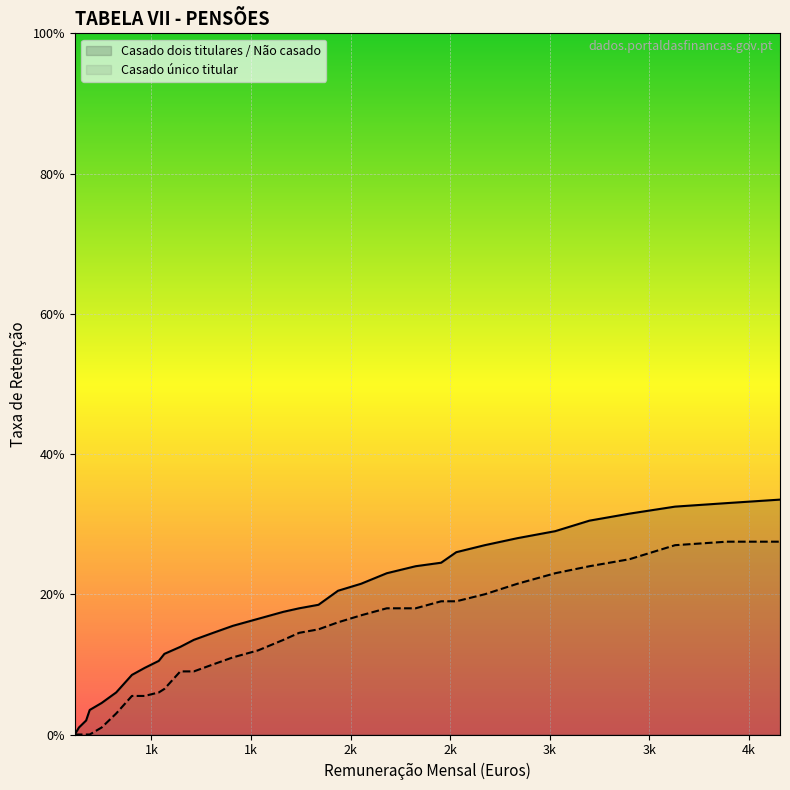

How many lines are shown in the chart?

2